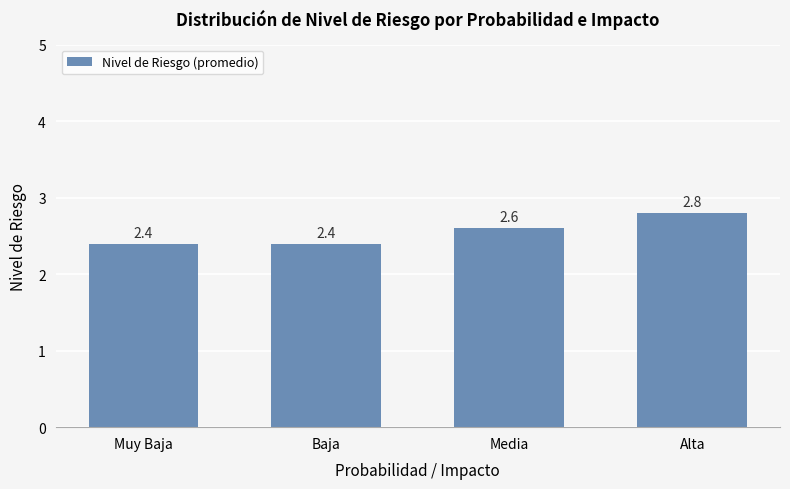

Reading left to right, extract all data points from this chart.

Muy Baja=2.4	Baja=2.4	Media=2.6	Alta=2.8